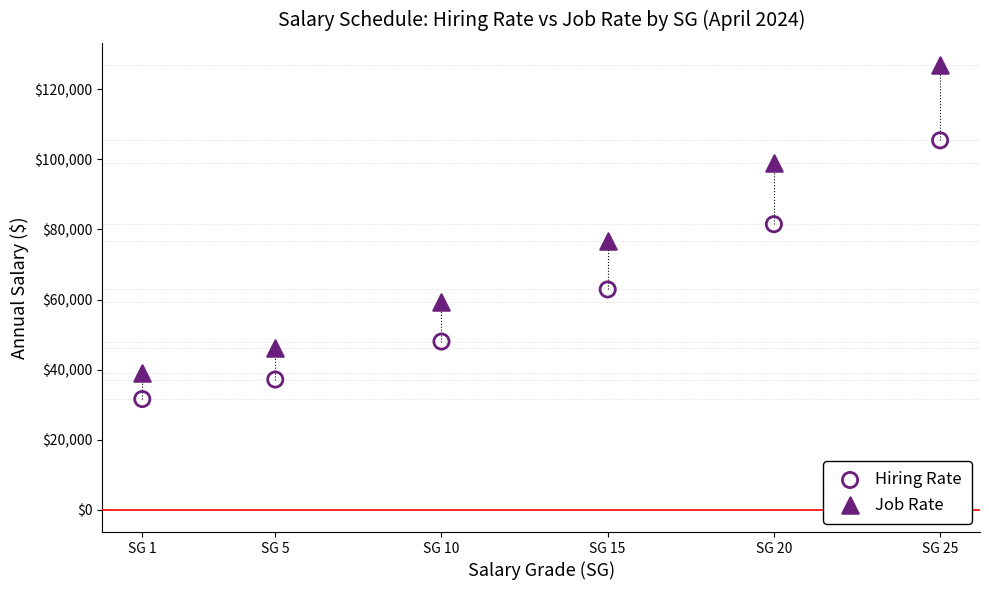

Across all data points, what is the range of X values (max minus min)?

24